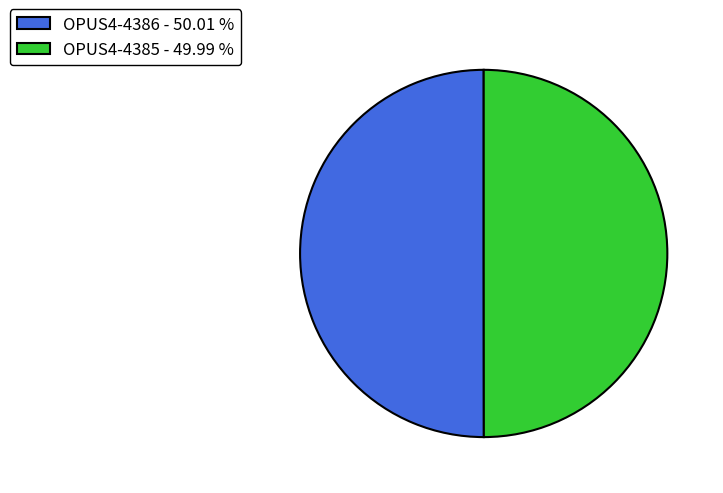

Approximately how many times larger is the value at OPUS4-4385 - 49.99 % compared to OPUS4-4386 - 50.01 %?

1.0